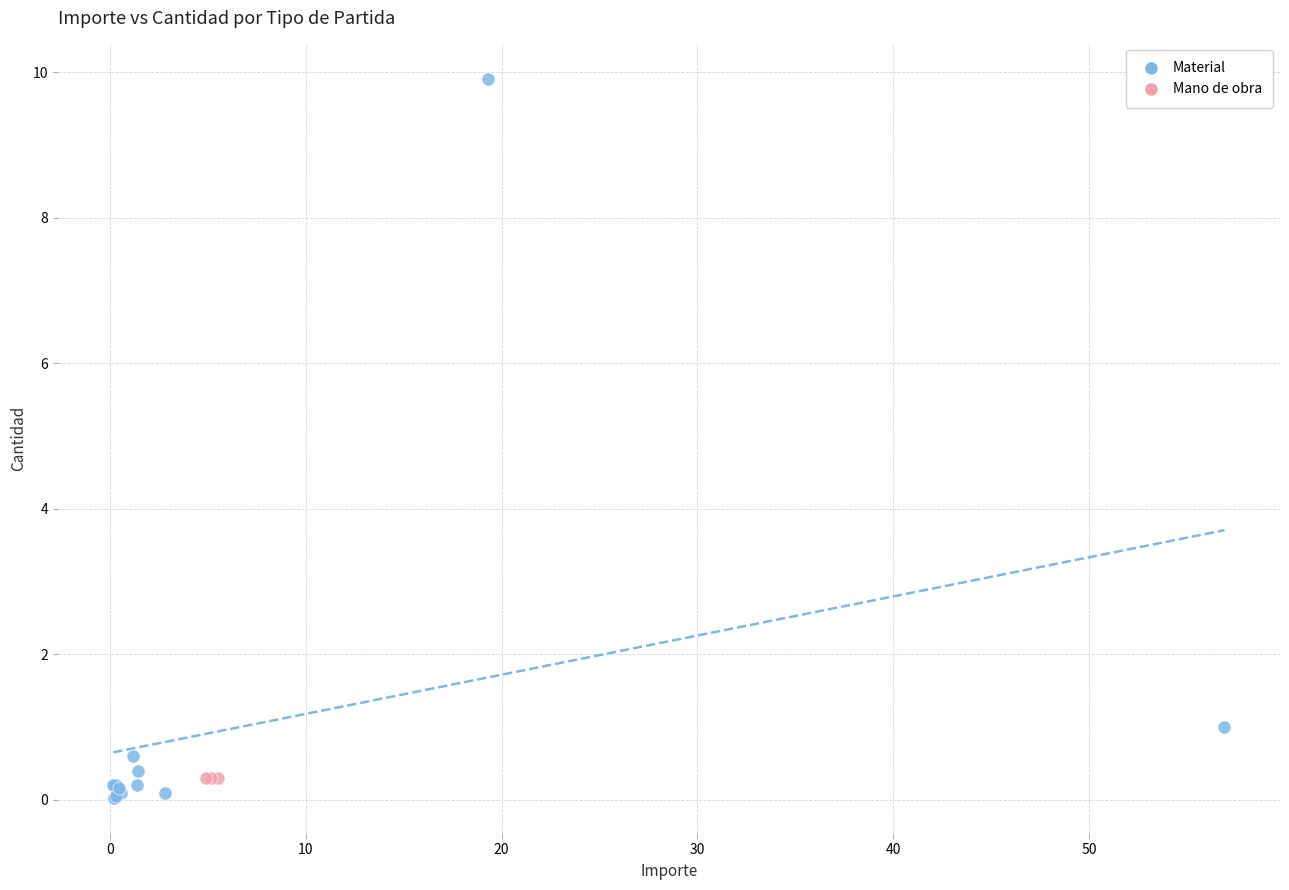

Which series reaches the maximum Y coordinate?

Material